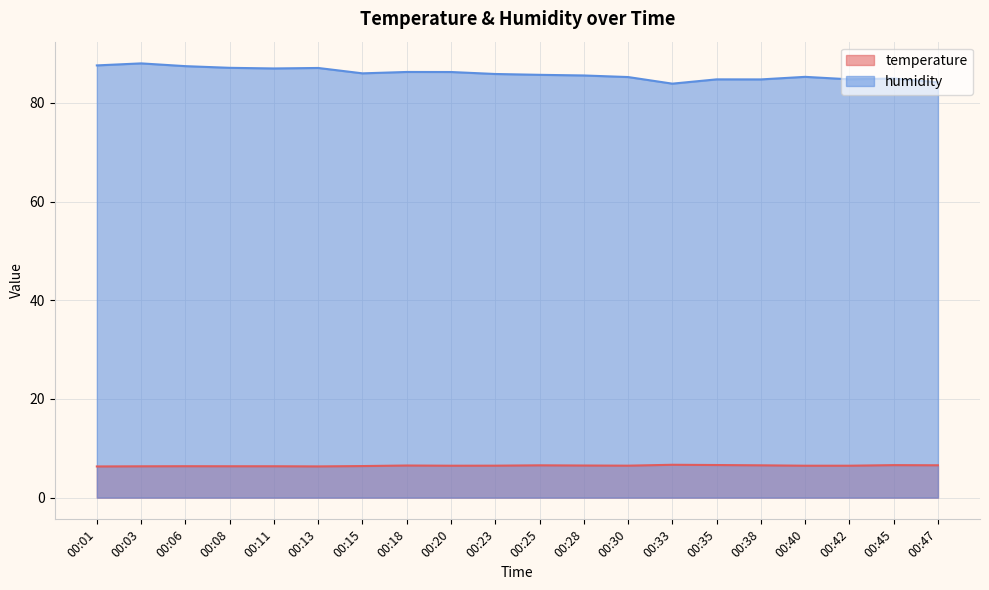

What is the total value across all series at 00:28?

92.1